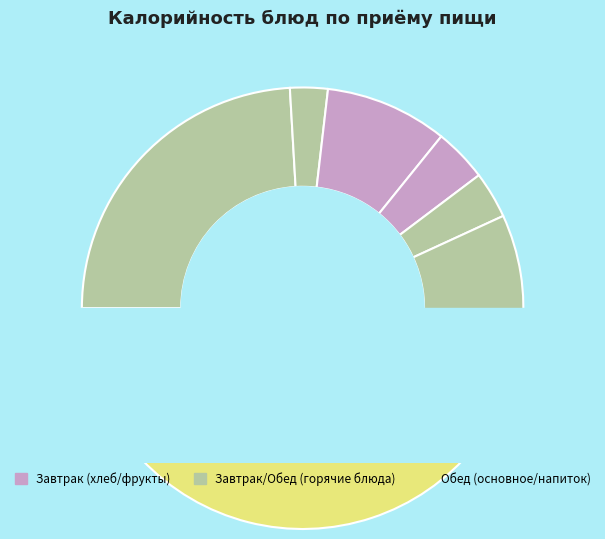

To the nearest percent, what is the average slice percentage?

10%